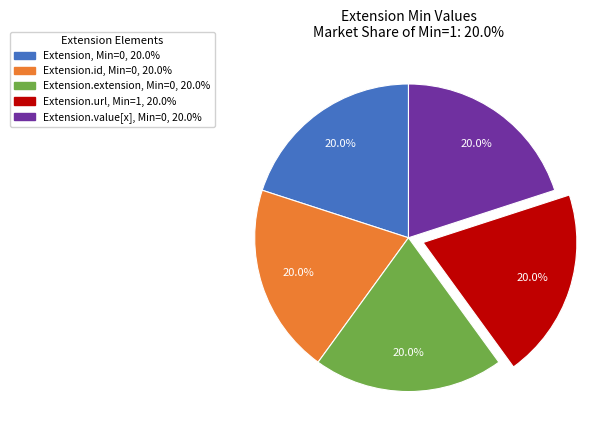

How many segments does this pie chart have?

5